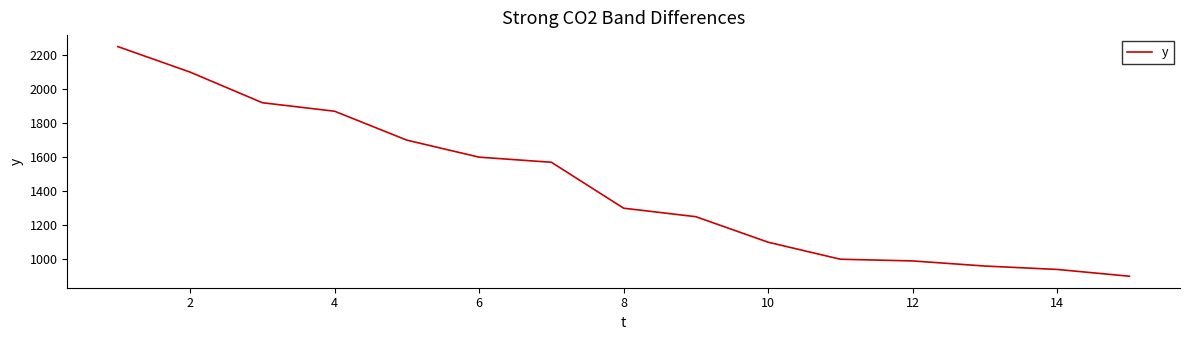

How many categories are shown in the chart?

15